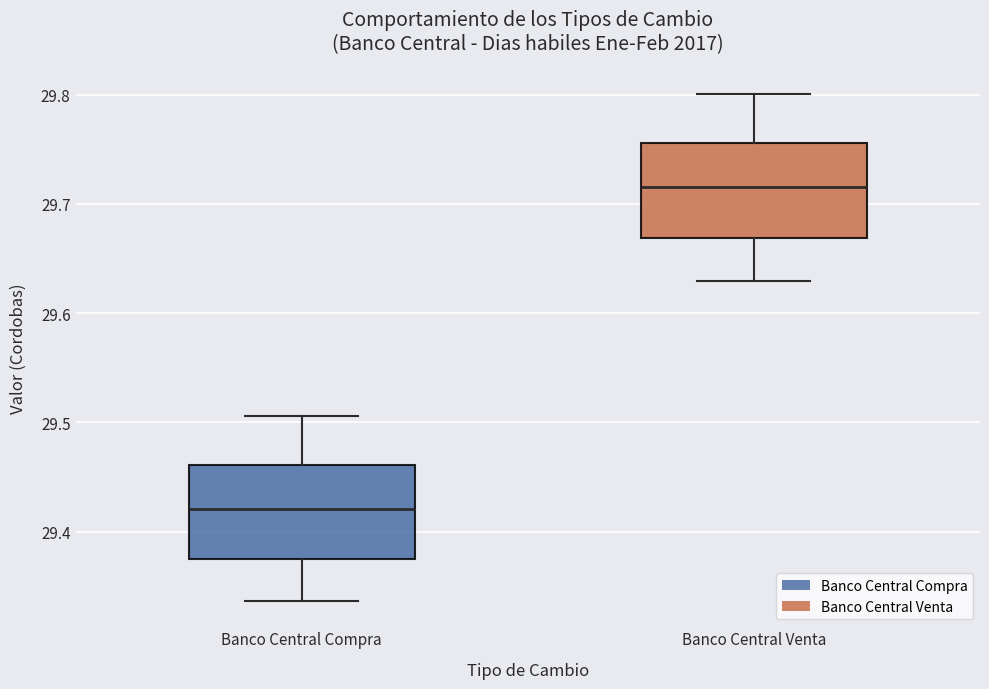

Reading left to right, read every box against the y-axis: the position of its median line, the range the box covers, and the ends of its whiskers. The values are not printed on the chart, so give them approximately, as read against the axis.

Banco Central Compra: median 29.42, box 29.37 to 29.46, whiskers 29.34 to 29.51
Banco Central Venta: median 29.72, box 29.67 to 29.76, whiskers 29.63 to 29.80